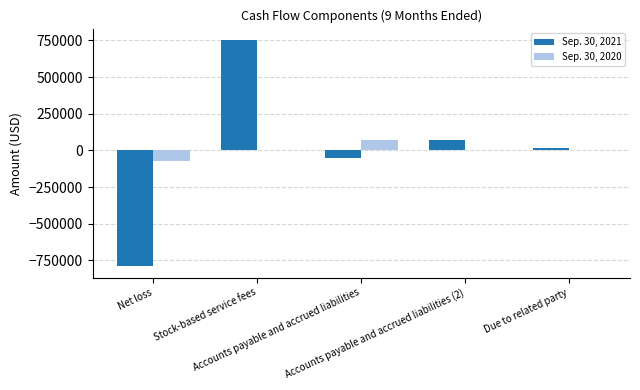

Reading right to left, extract all data points from this chart.

Sep. 30, 2021: 14575	73120	-50687	753000	-790008
Sep. 30, 2020: 0	0	71328	0	-71328